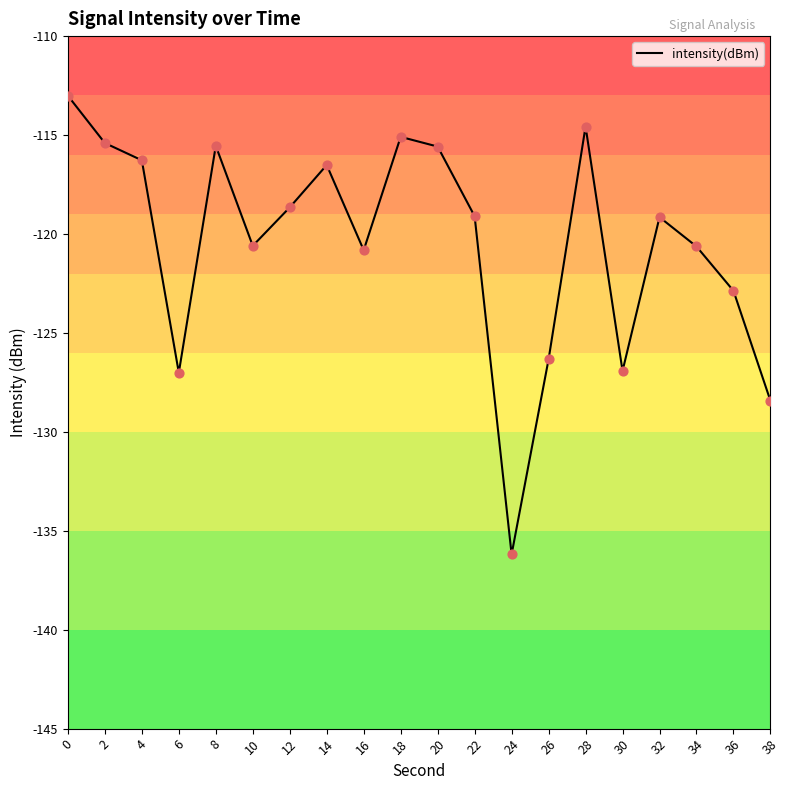

Which has a higher value, 36 or 6?

36